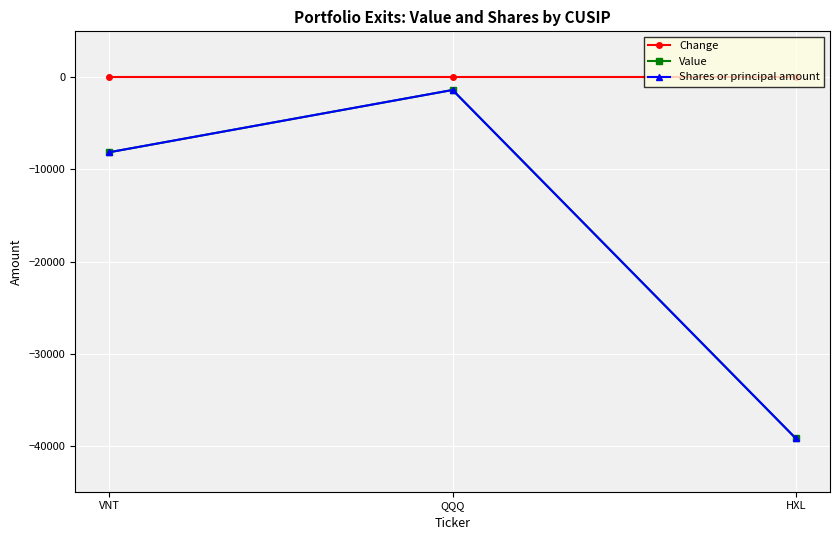

Does the chart have visible grid lines?

Yes